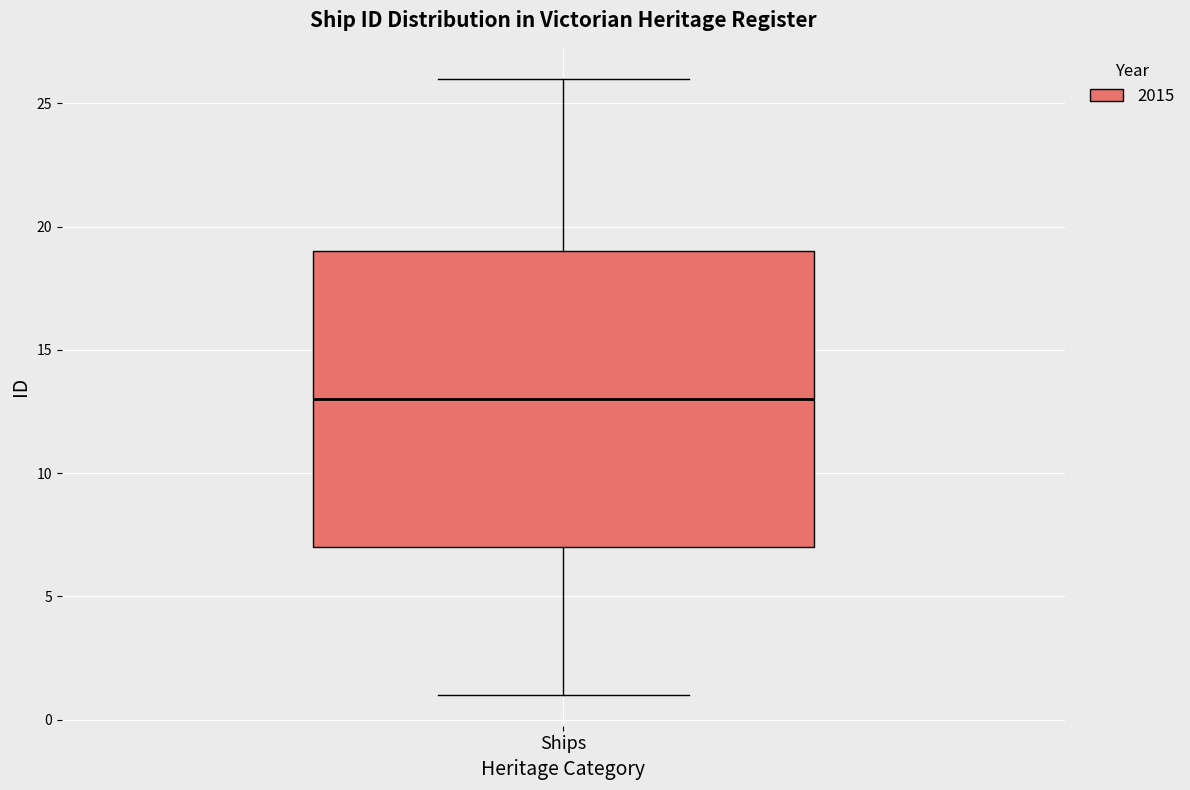

Where does the lower whisker of the box for Ships end on the y-axis? The values are not printed on the chart, so give them approximately, as read against the axis.

1